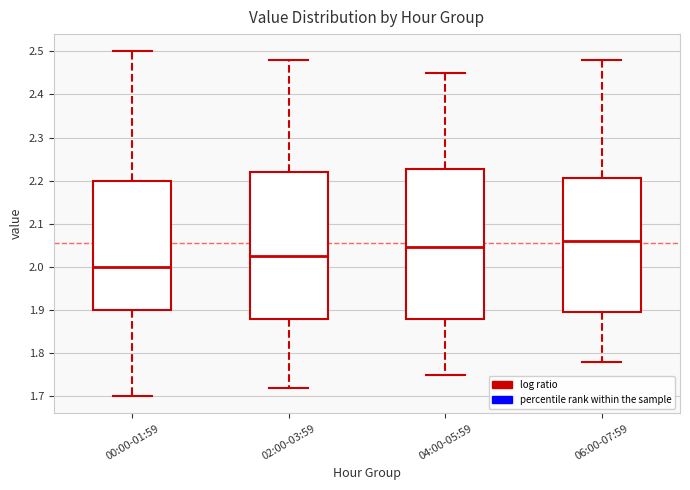

Where is the upper edge of the box for 06:00-07:59 on the y-axis? The values are not printed on the chart, so give them approximately, as read against the axis.

2.21